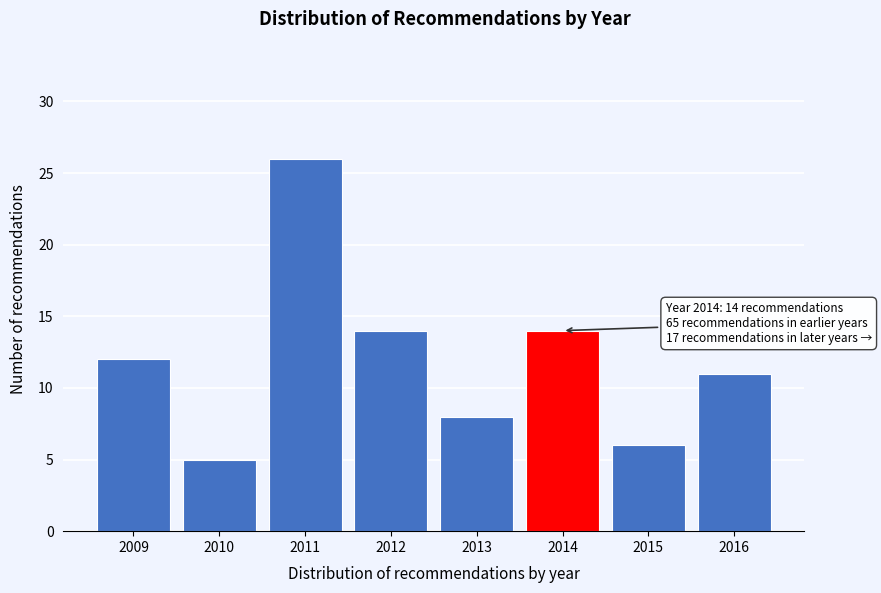

Reading left to right, extract all data points from this chart.

2009=12	2010=5	2011=26	2012=14	2013=8	2014=14	2015=6	2016=11